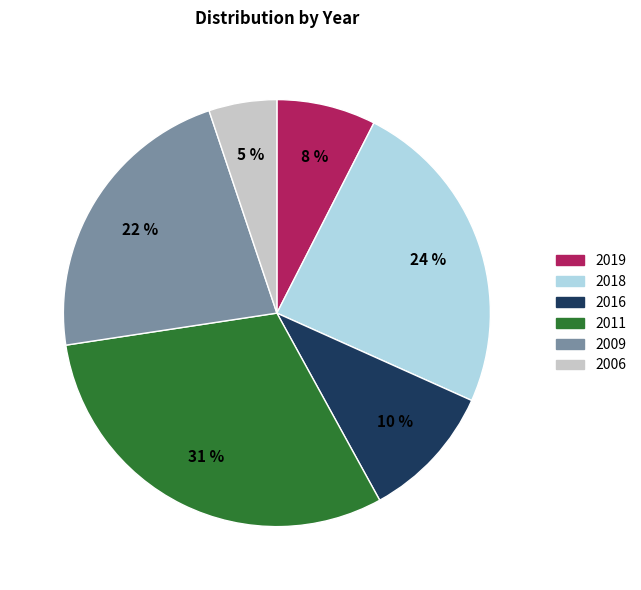

Count the number of slices in the pie.

6